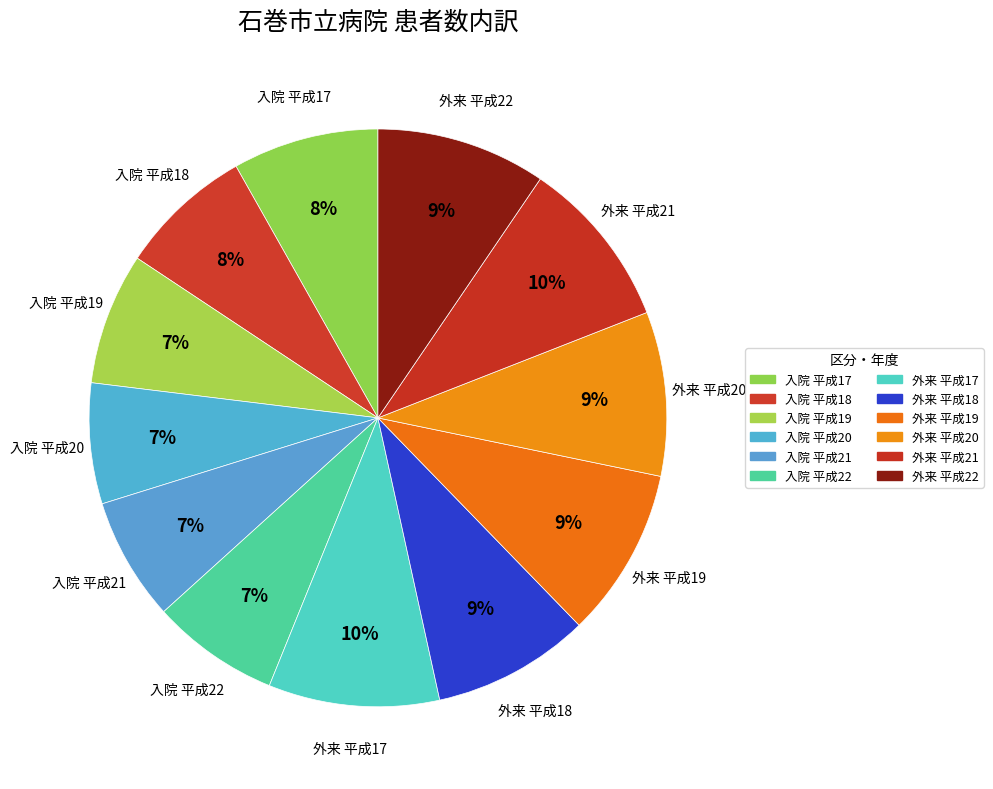

To the nearest percent, what is the difference between the largest and smallest slice percentages?

3%